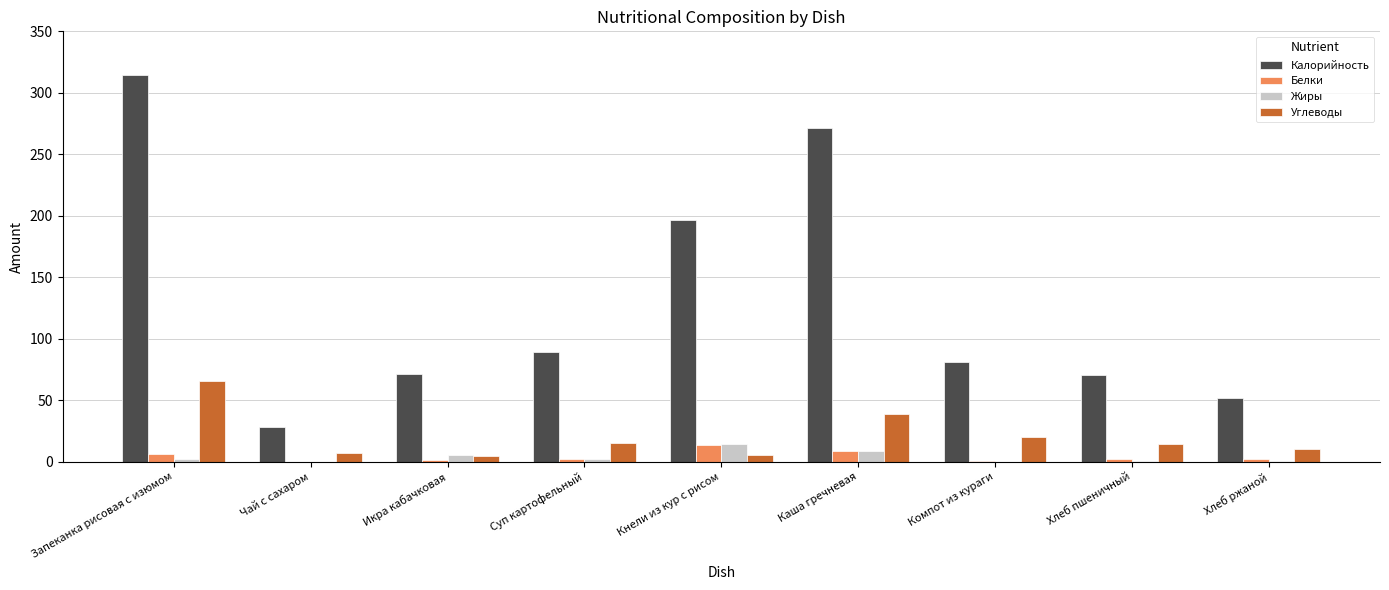

The Калорийность series shows 138.1 at Компот из кураги. True or false?

False